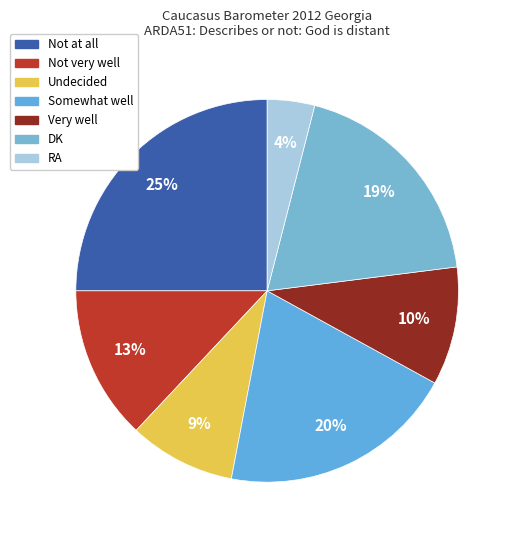

To the nearest percent, what is the average slice percentage?

14%